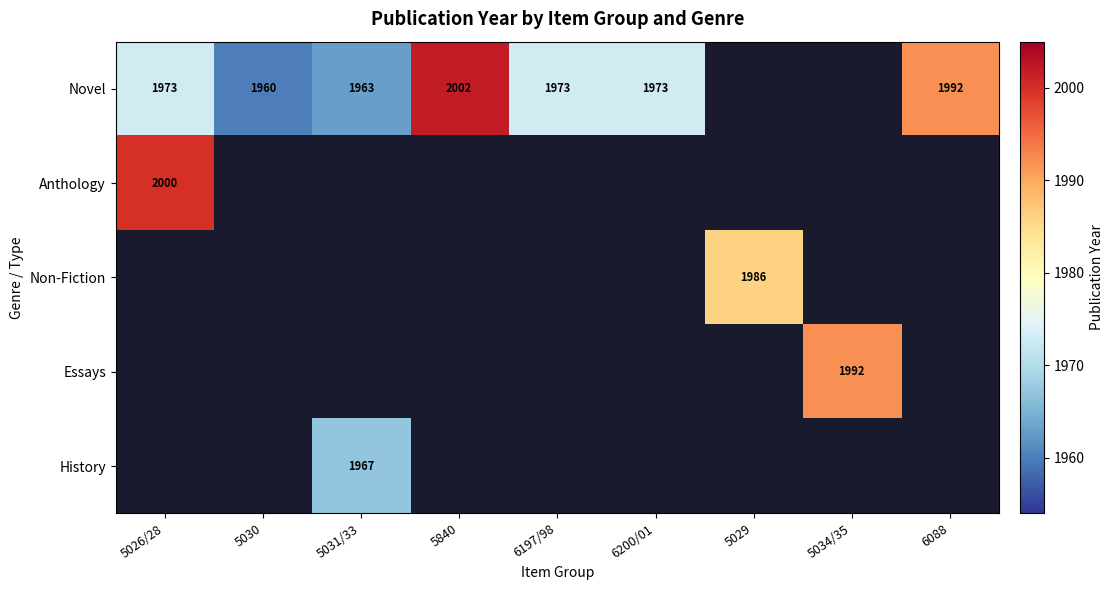

The Novel series shows 1963 at 5031/33. True or false?

True